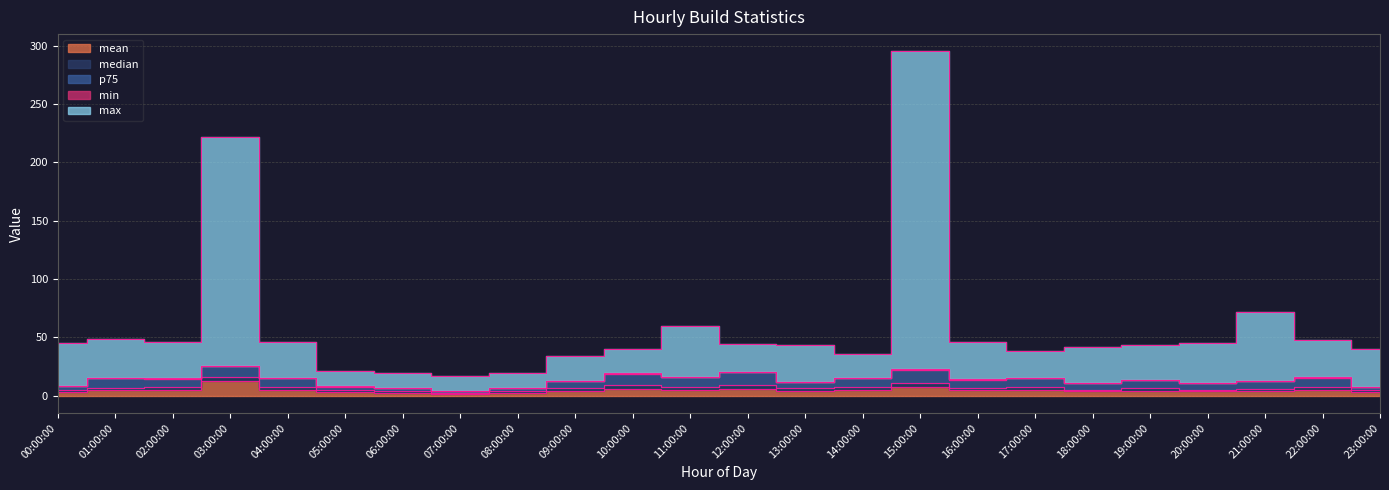

What is the label of the 22nd point from the right?

02:00:00